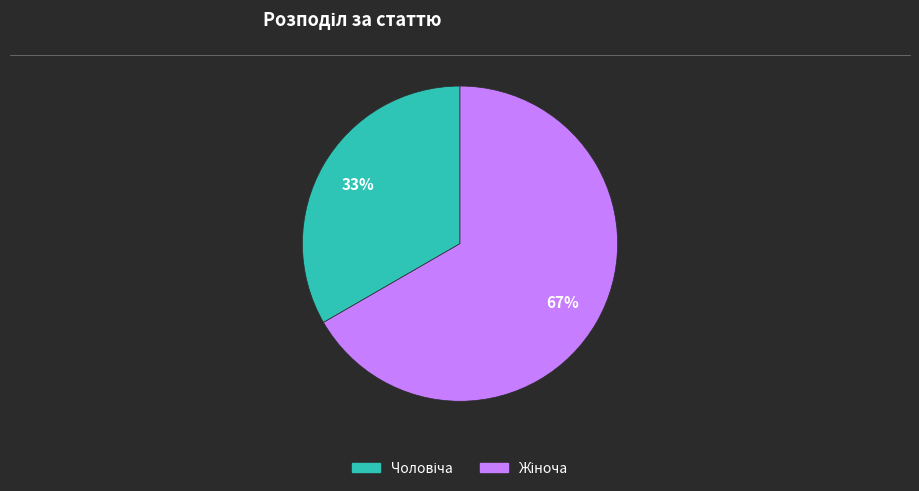

Is there a majority slice in this chart?

Yes